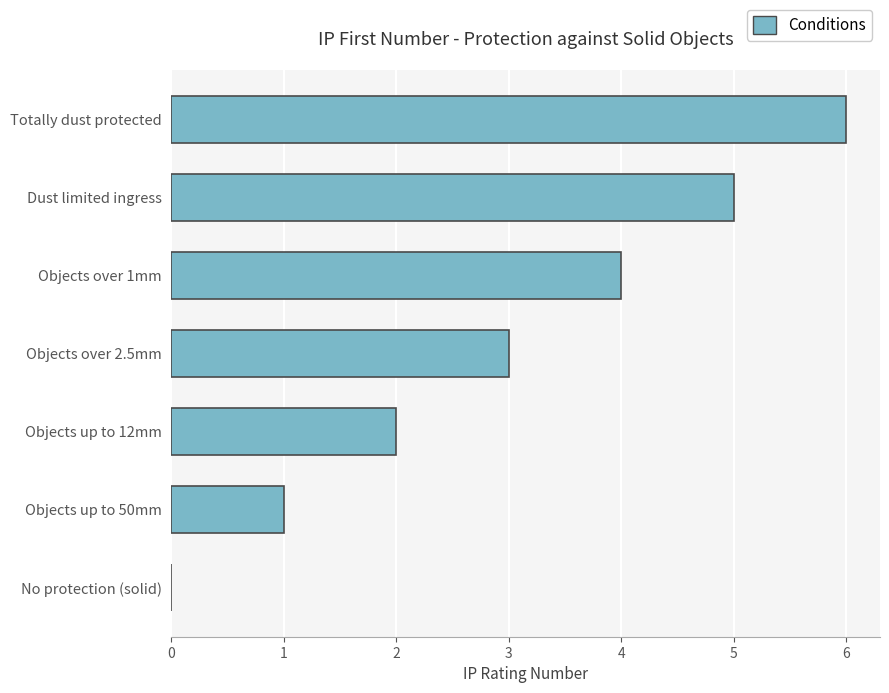

True or false: the data shows 2 at Objects up to 12mm.

True